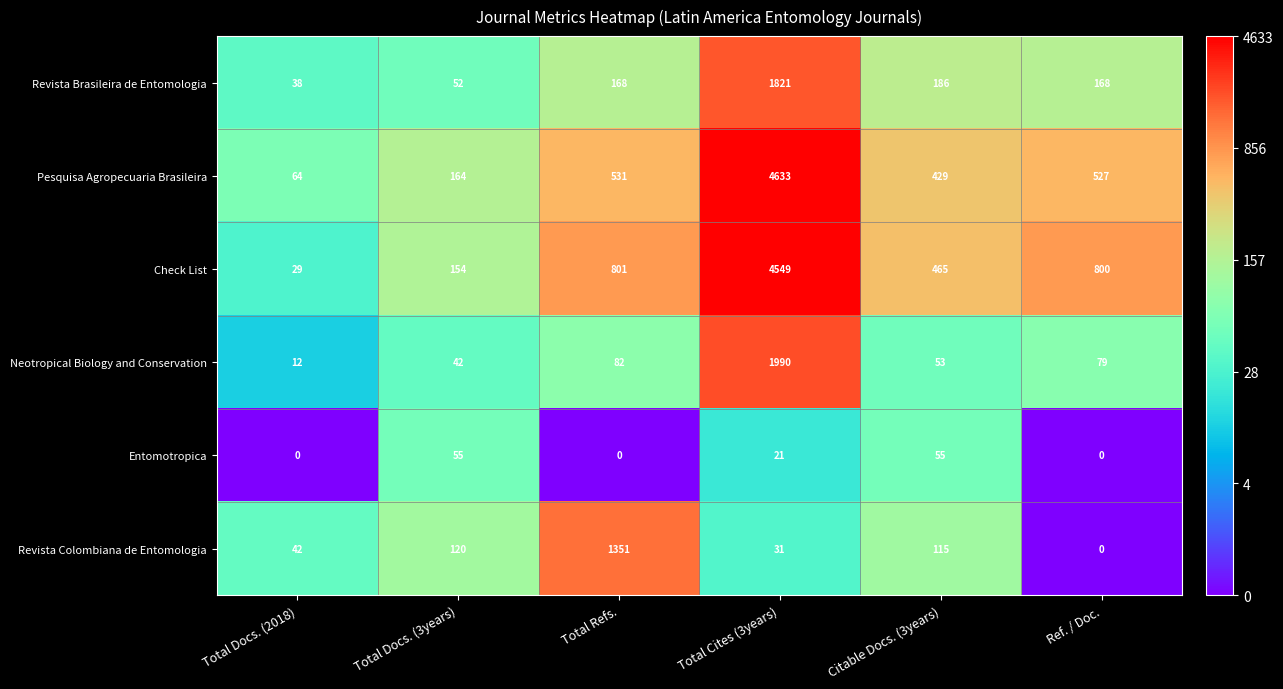

Where is Pesquisa Agropecuaria Brasileira nearest to the value 2348?

Total Refs.